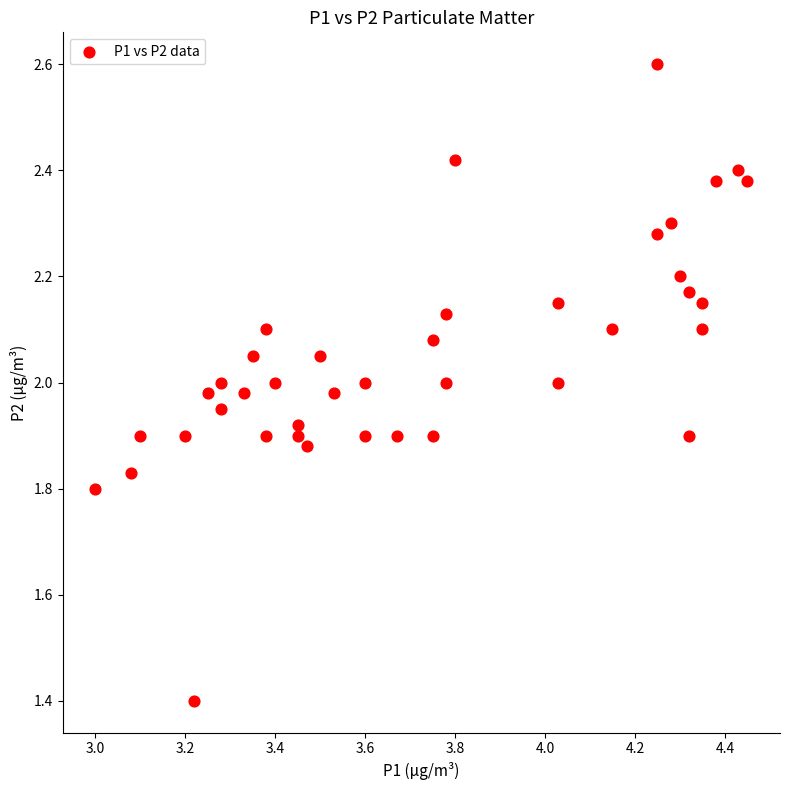

What is the range of Y values (max minus min)?

1.2